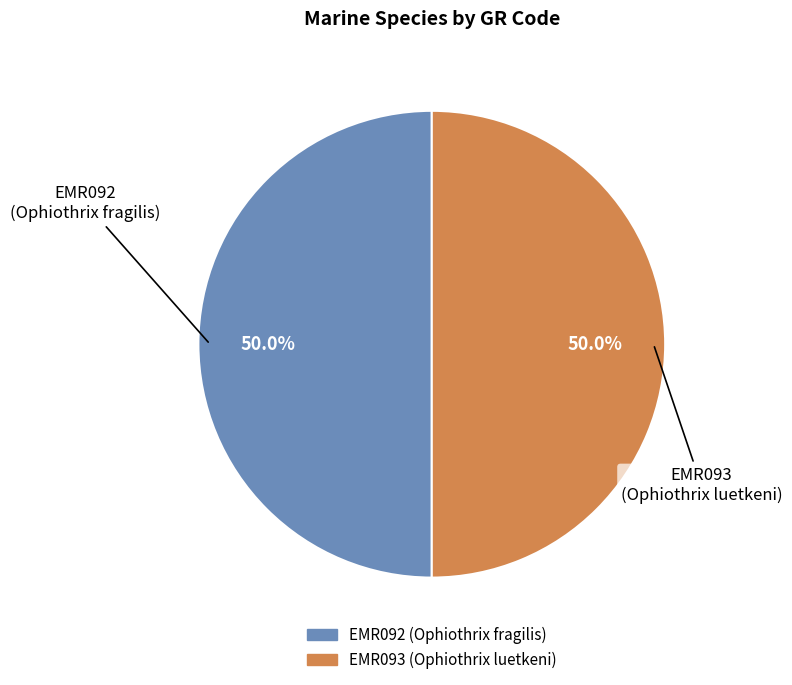

To the nearest percent, what is the average slice percentage?

50%